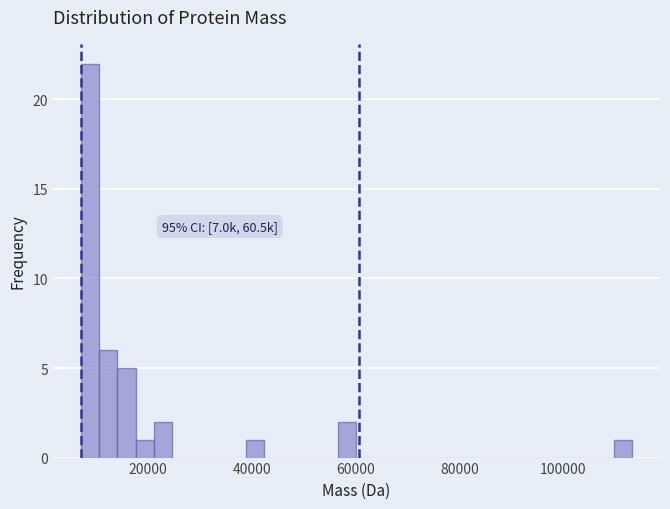

Around what value on the x-axis is the tallest bar? Give the approximate position of its centre, as read against the axis.

8000